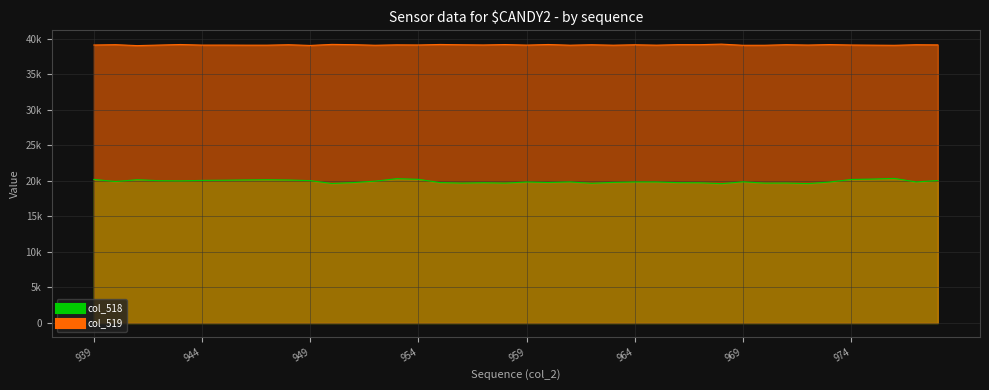

What is the sum of all col_519_line values?

1565731